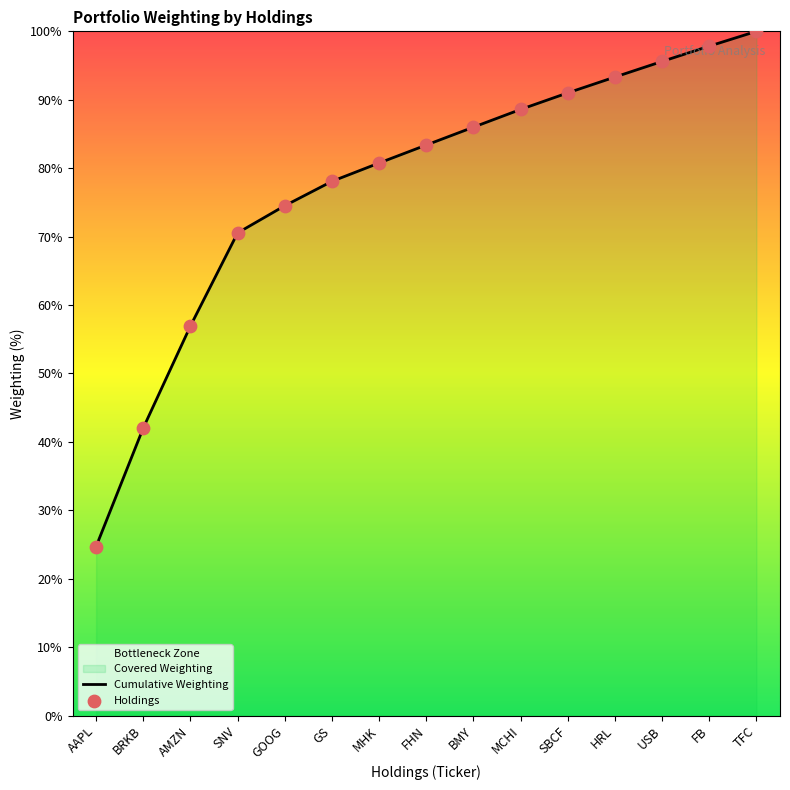

At how many categories does at least one series exceed 42?

14